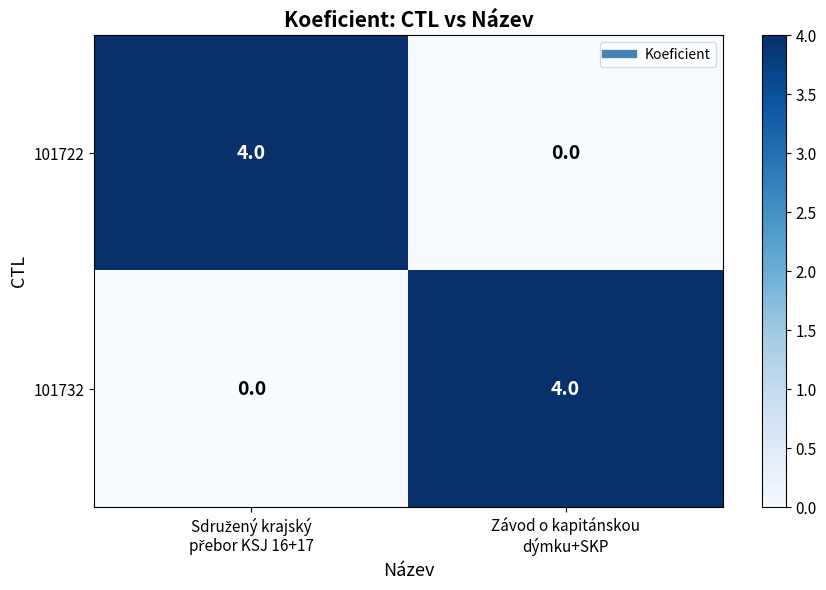

What is the sum of all 101722 values?

4